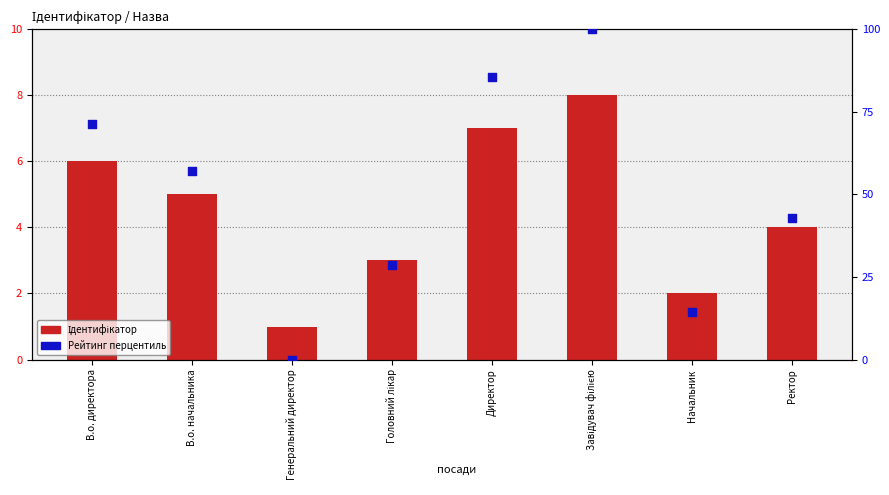

What is the total value across all series at Начальник?

16.3